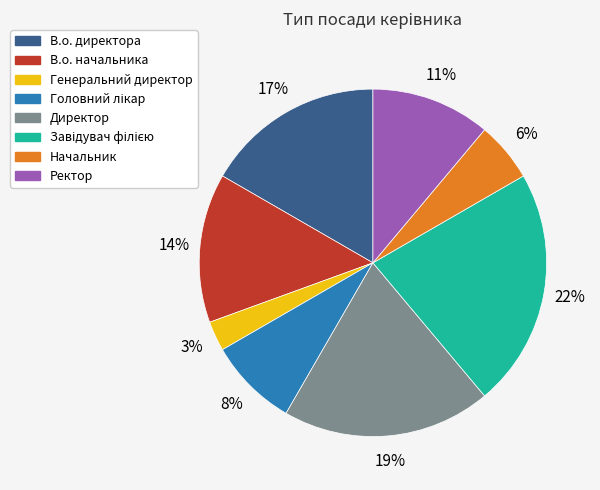

Which slice is the smallest?

Генеральний директор